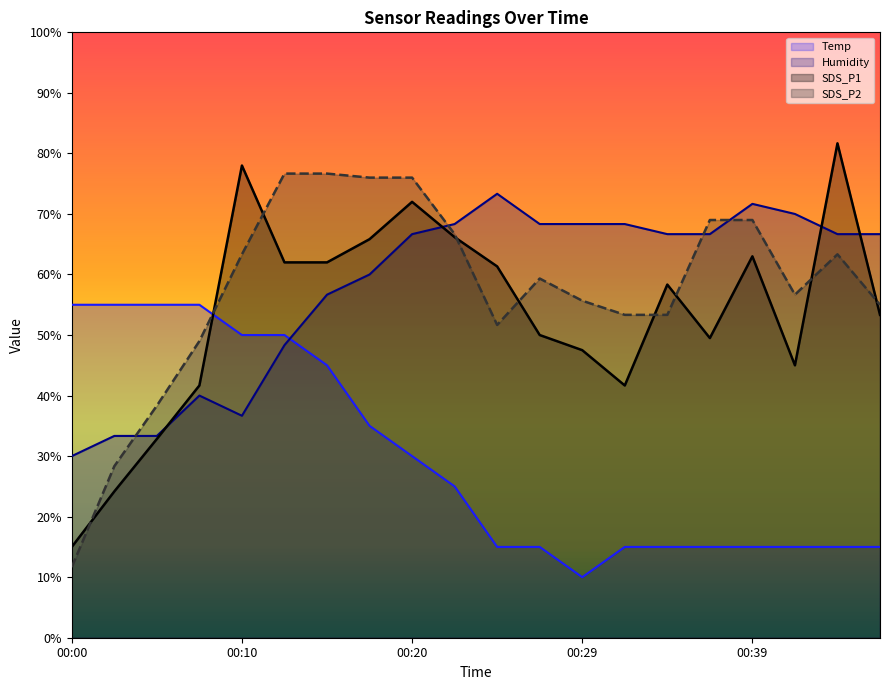

What is the value of the SDS_P2 point at the 14th from the left?

53.3